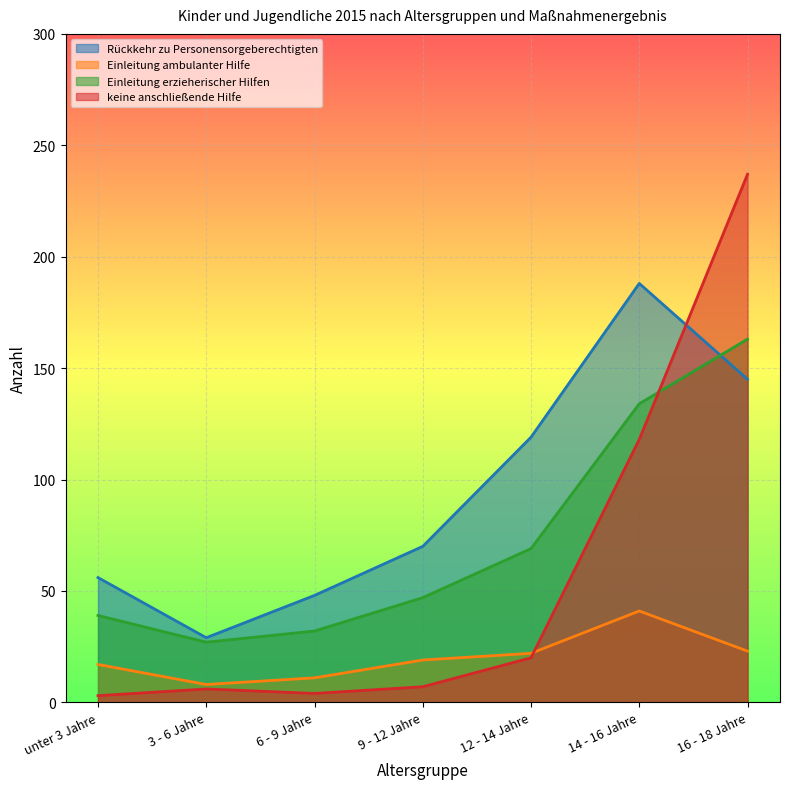

Rank the series at 16 - 18 Jahre from lowest to highest value.

Einleitung ambulanter Hilfe, Rückkehr zu Personensorgeberechtigten, Einleitung erzieherischer Hilfen, keine anschließende Hilfe